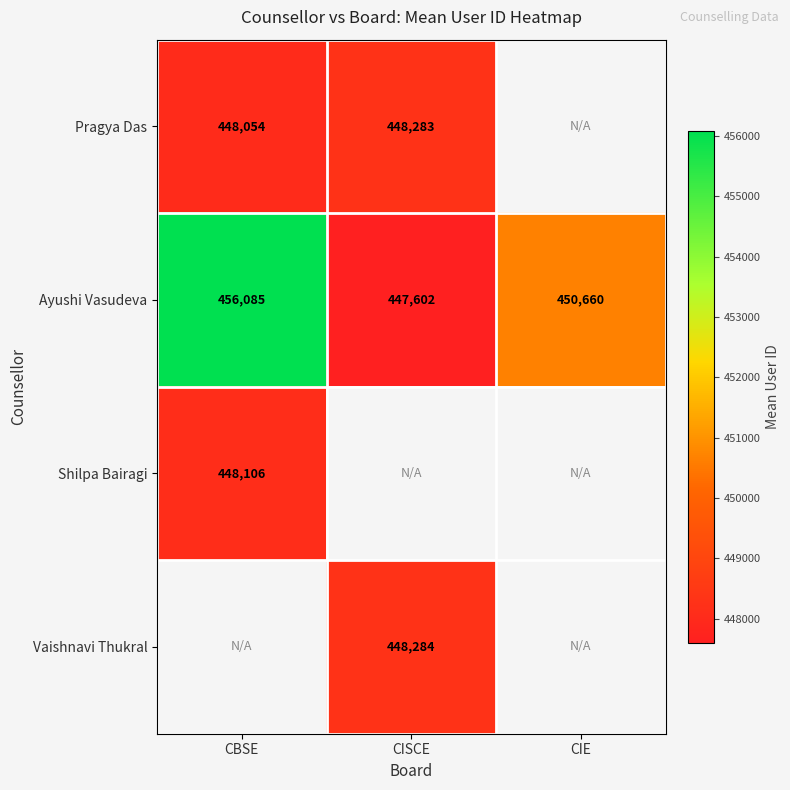

What is the average value of the Ayushi Vasudeva series?

451449.0